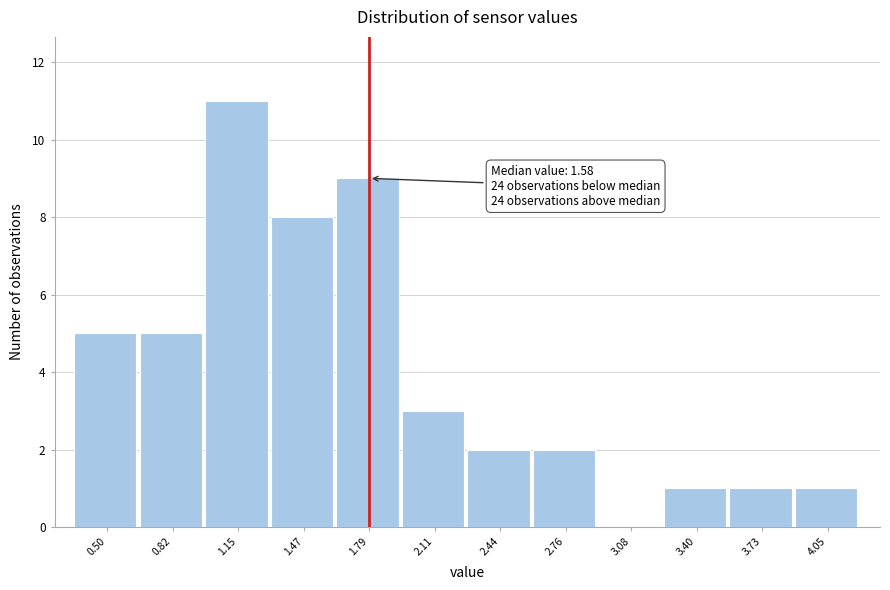

Reading right to left, extract all data points from this chart.

4.05=1	3.73=1	3.40=1	3.08=0	2.76=2	2.44=2	2.11=3	1.79=9	1.47=8	1.15=11	0.82=5	0.50=5